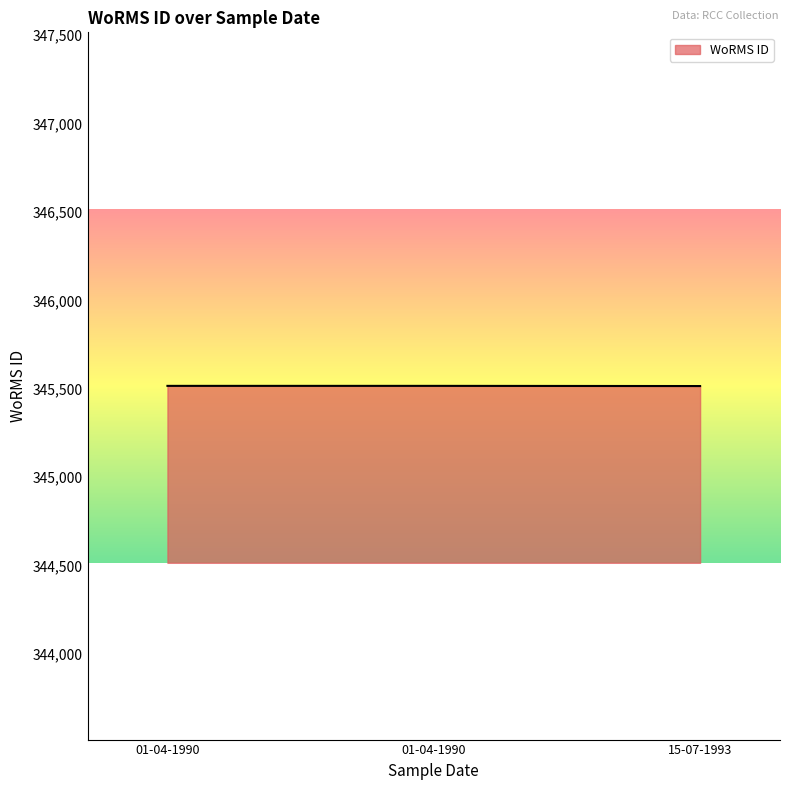

How many series are shown in this chart?

1